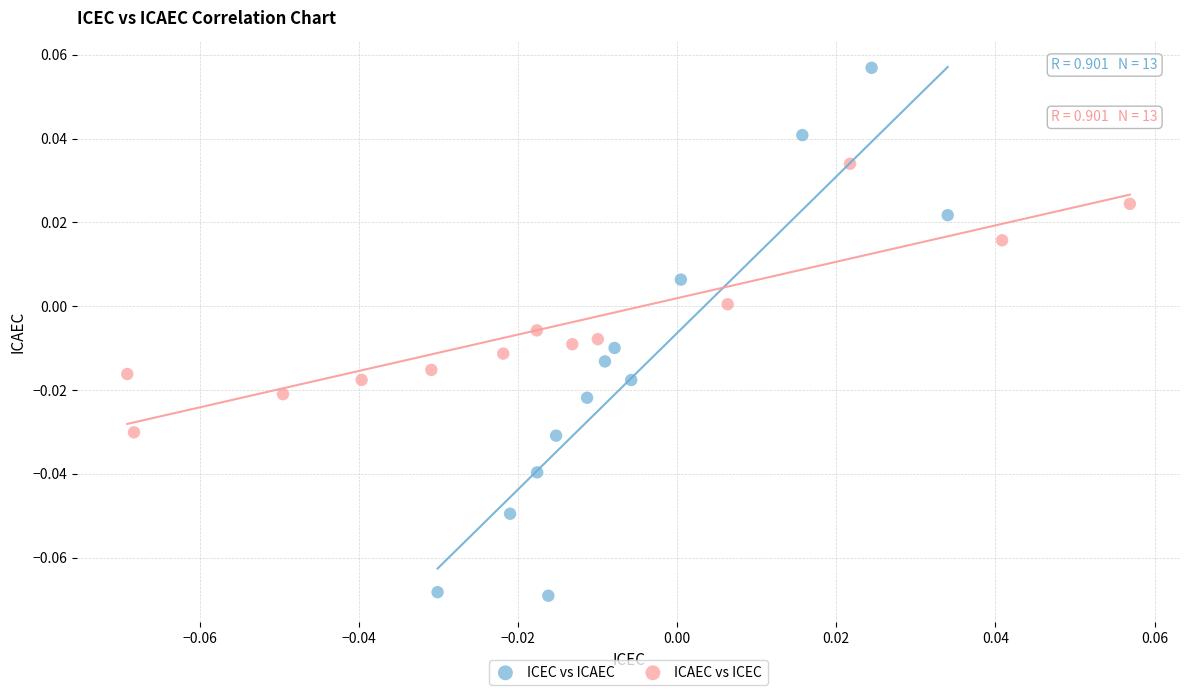

Which series reaches the minimum Y coordinate?

ICEC vs ICAEC